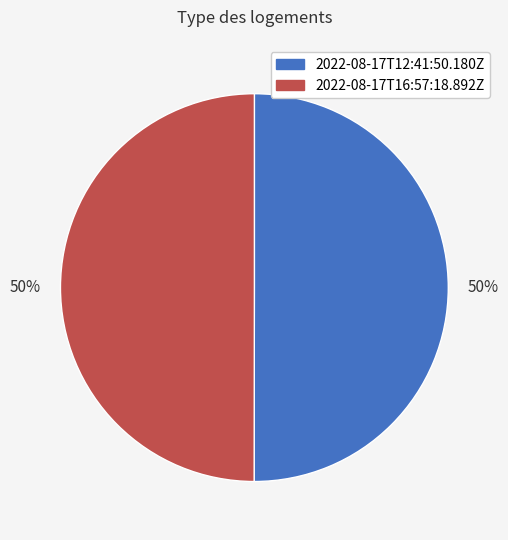

Do 2022-08-17T12:41:50.180Z and 2022-08-17T16:57:18.892Z together represent more than half of the pie?

Yes